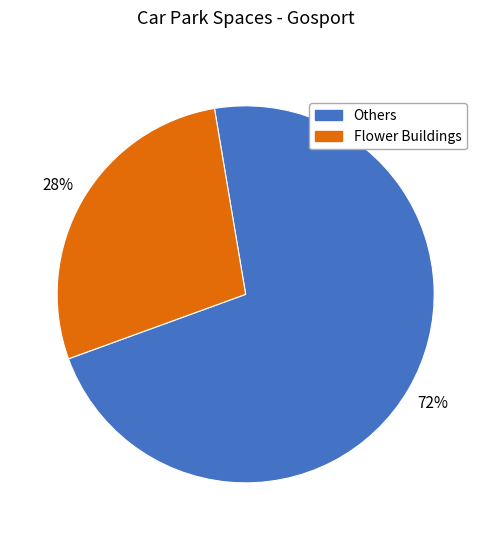

To the nearest percent, what percentage of the pie is Others?

72%